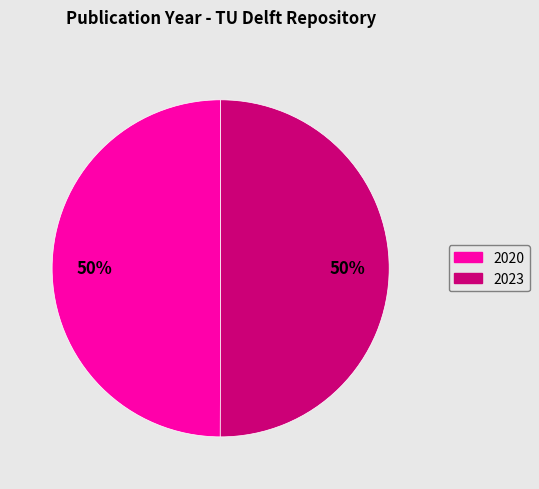

To the nearest percent, what is the average slice percentage?

50%